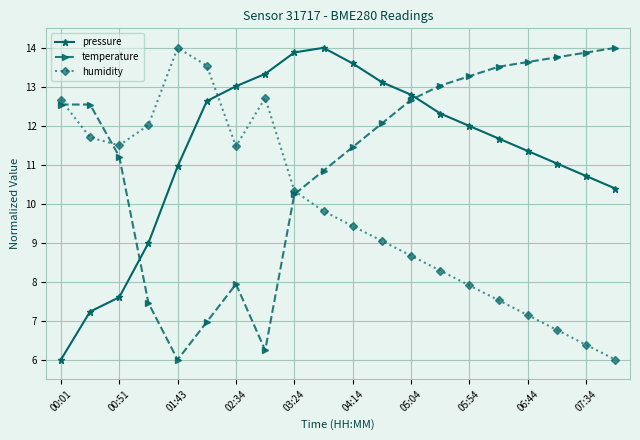

Is this an area chart (filled region under the line)?

No